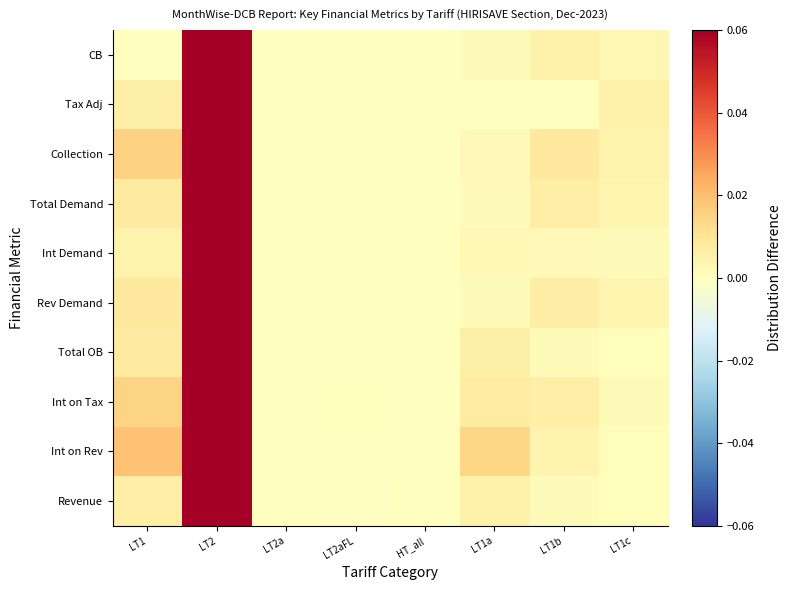

Which series has the largest range (max minus min)?

Revenue